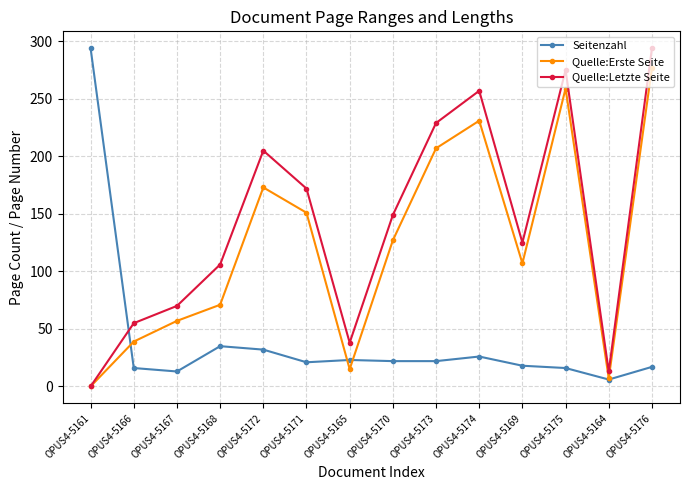

What is the total value across all series at OPUS4-5176?

588